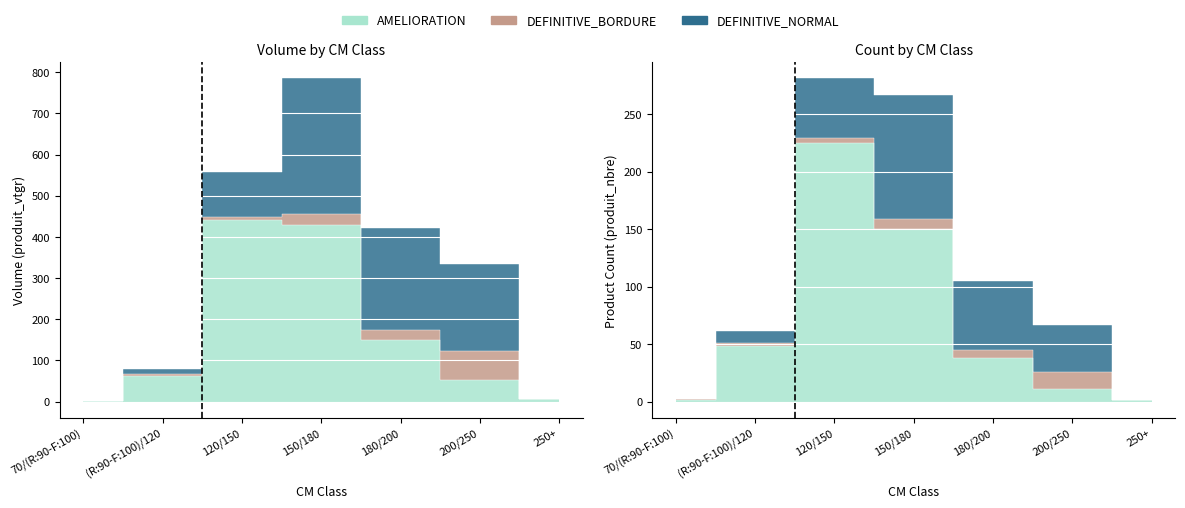

What is the average value of the DEFINITIVE_BORDURE series?

19.5